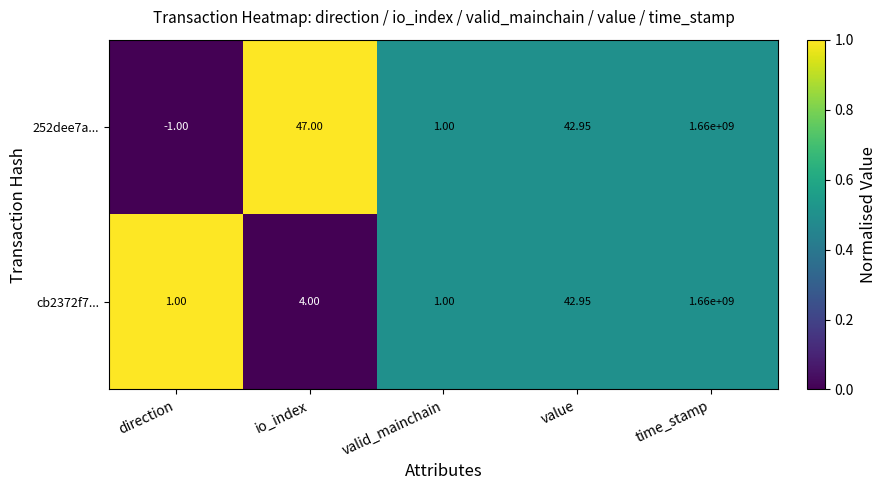

At which label does 252dee7a... first exceed 42?

io_index